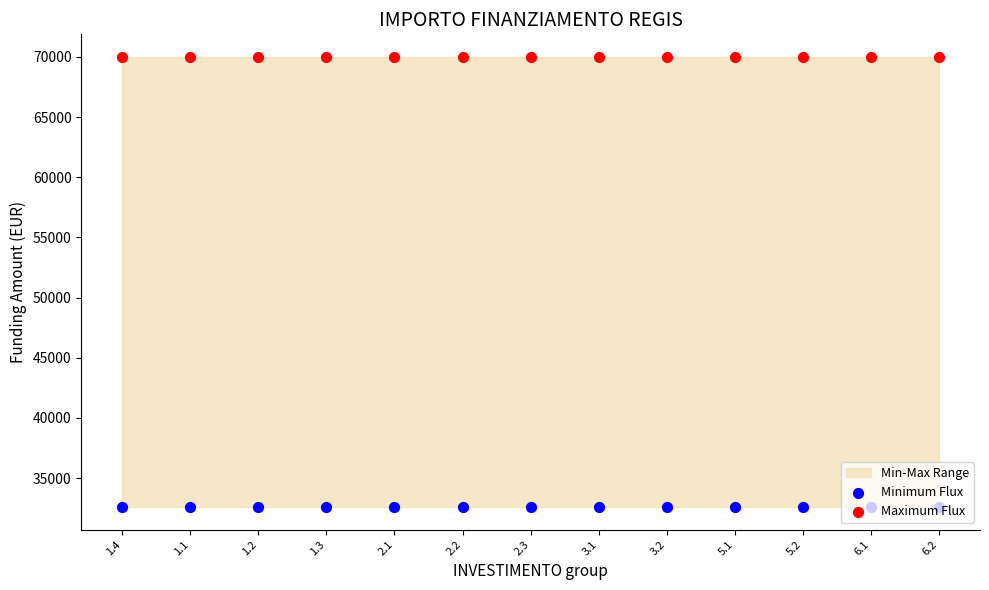

Is the value of Minimum Flux at 1.1 greater than the value of Maximum Flux at 3.2?

No